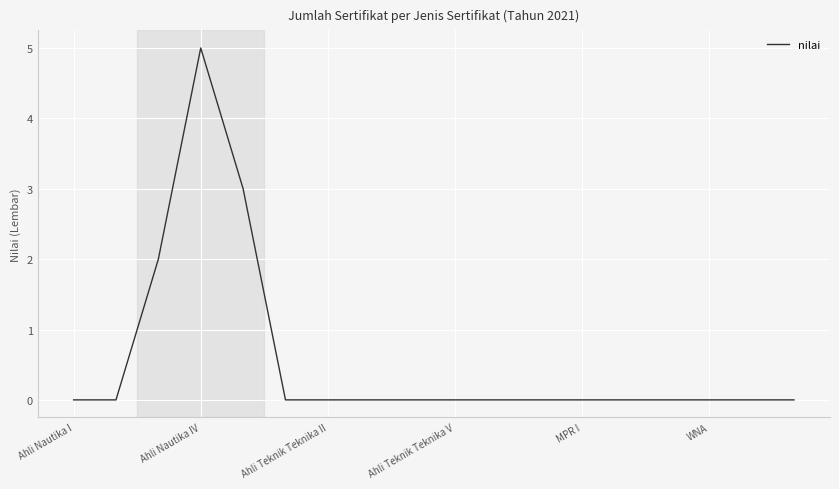

What is the difference between the maximum and minimum values?

5